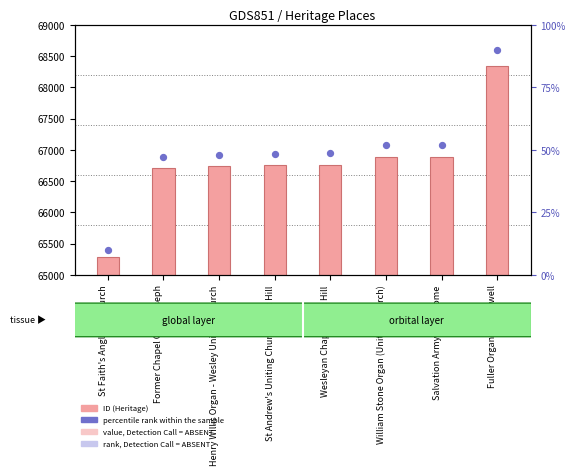

Which series has the largest total across all categories?

ID